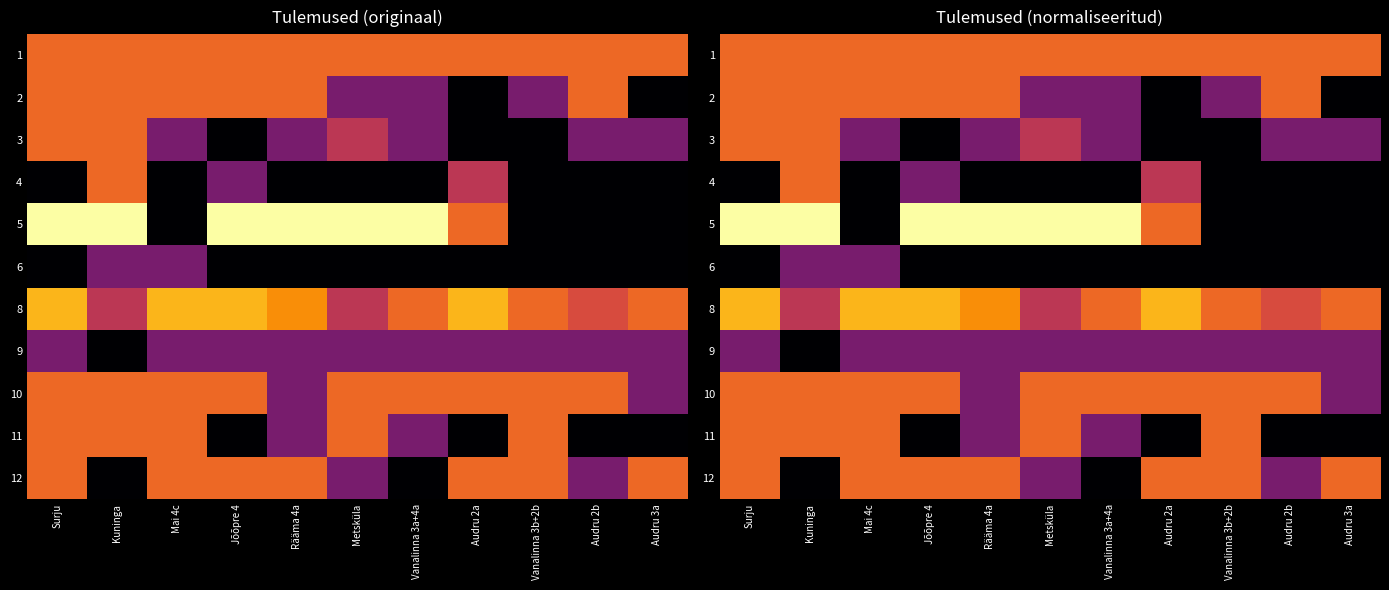

List the series in order of their peak value, lowest first.

6, 9, 1, 2, 3, 4, 10, 11, 12, 8, 5